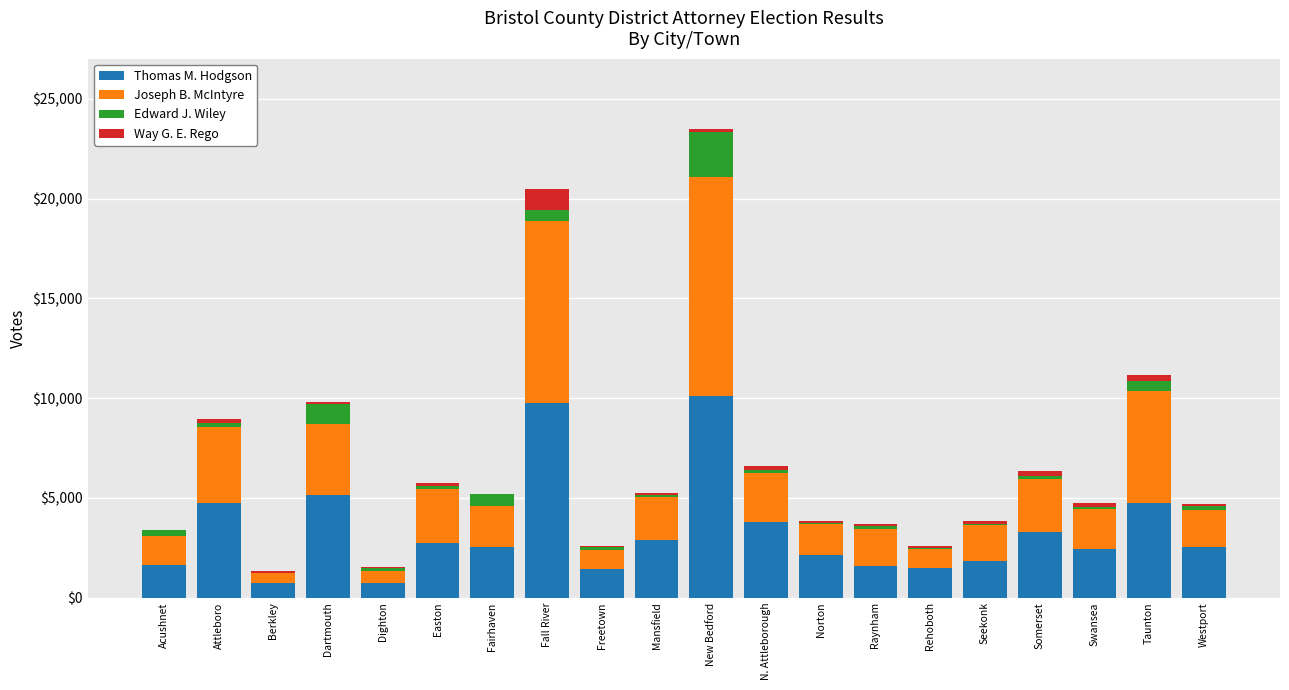

What is the highest value of the Thomas M. Hodgson series?

10086